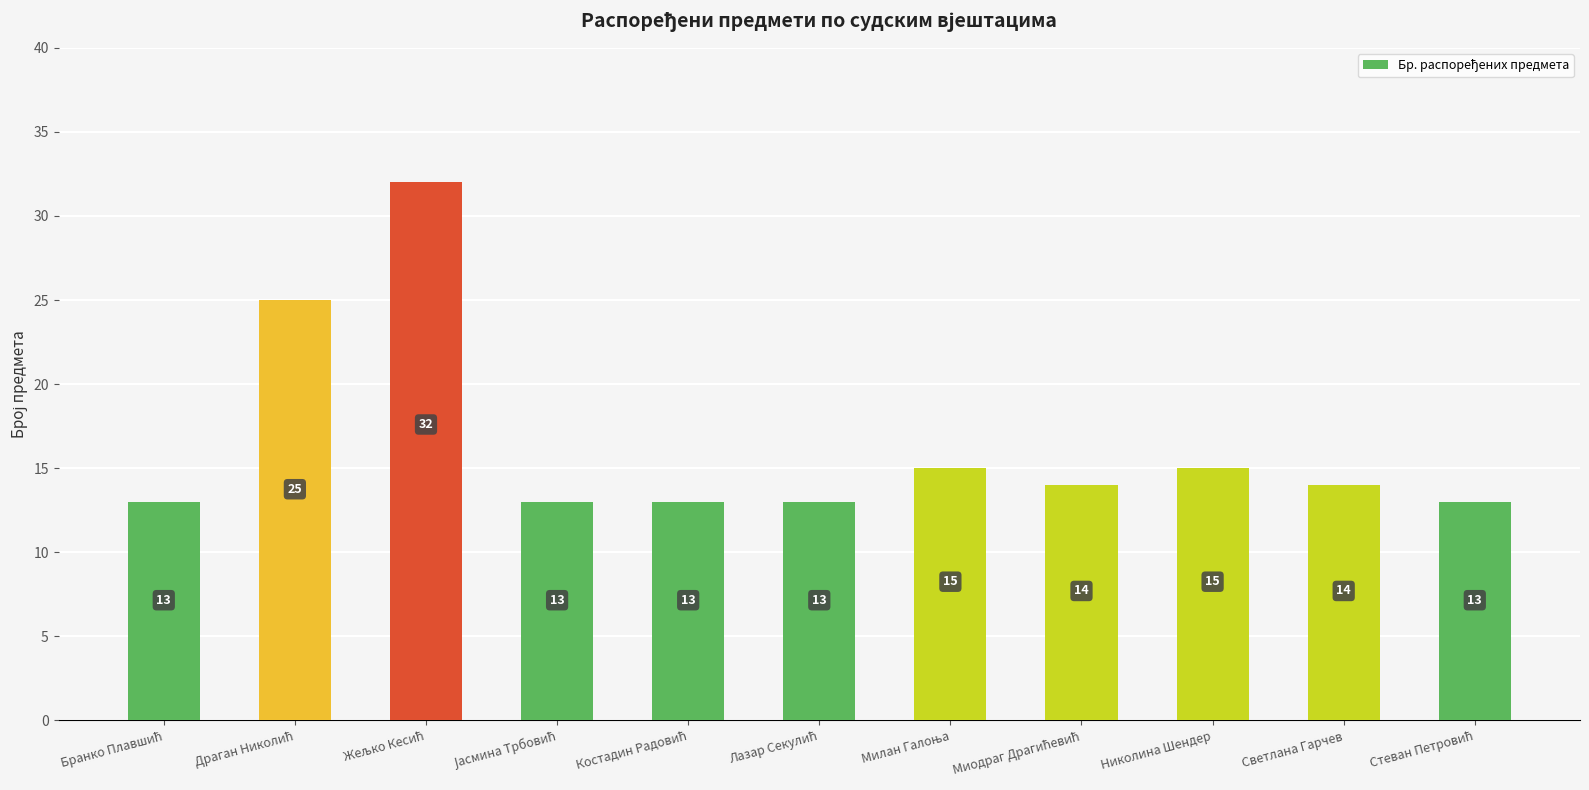

What is the ratio of the value at Николина Шендер to the value at Светлана Гарчев?

1.1